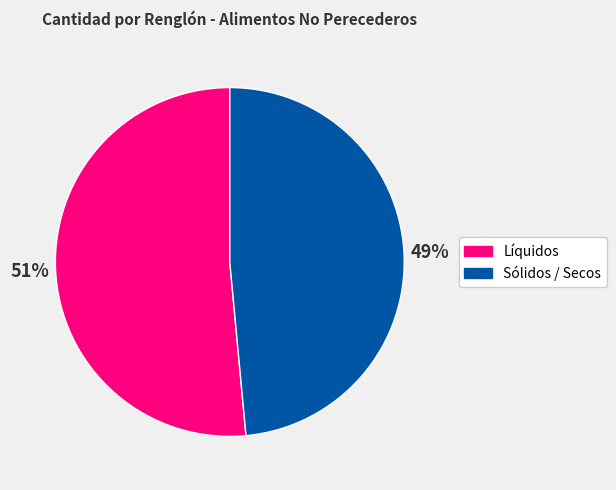

To the nearest percent, what is the average slice percentage?

50%